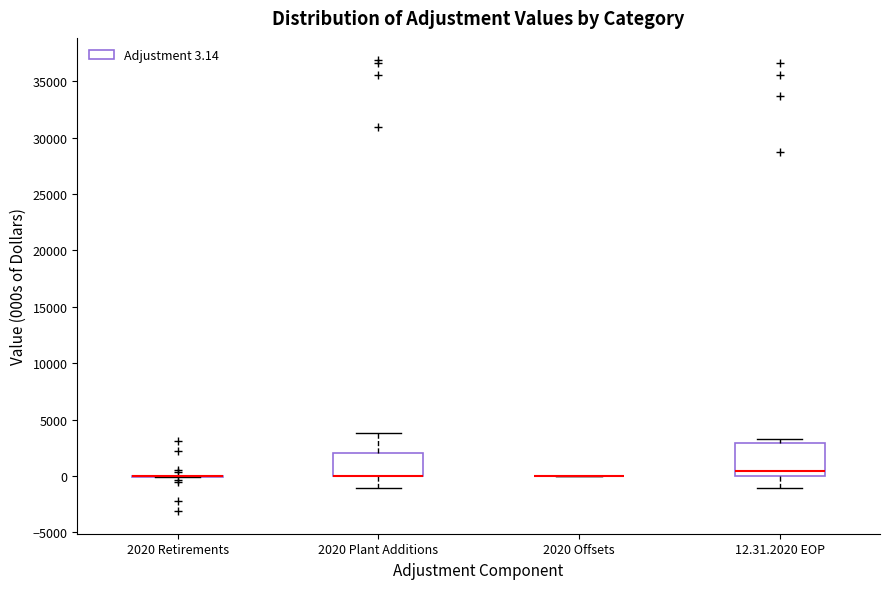

Where does the lower whisker of the box for 12.31.2020 EOP end on the y-axis? The values are not printed on the chart, so give them approximately, as read against the axis.

-1000